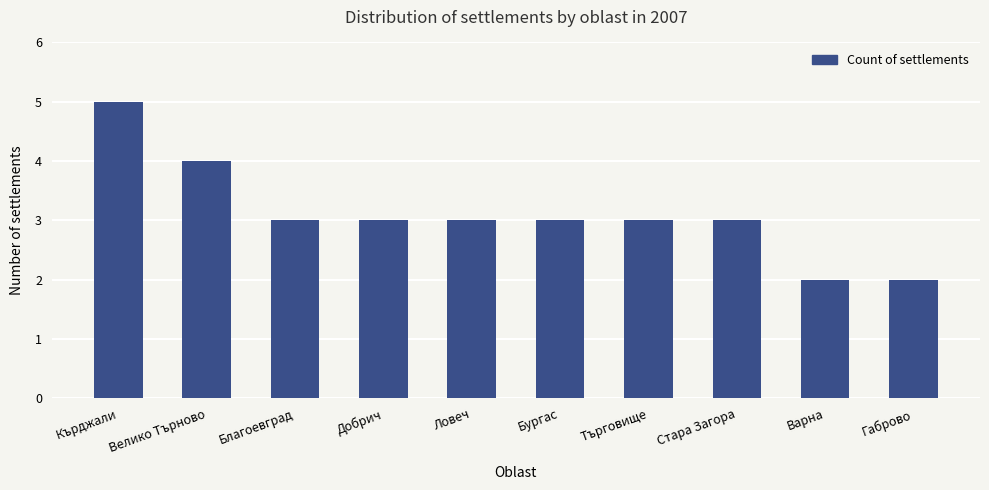

What is the label of the 10th bar from the right?

Кърджали